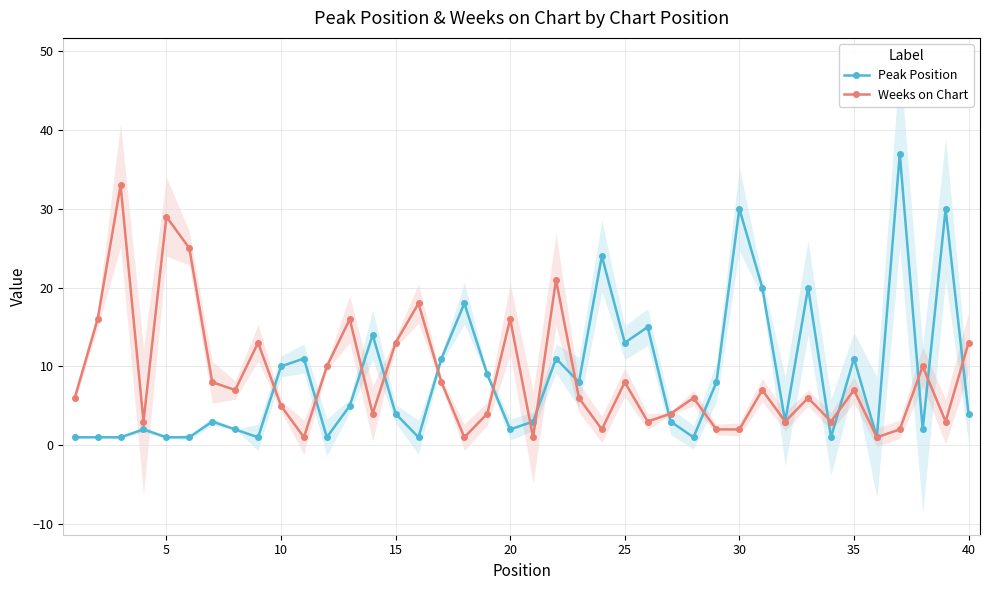

Is it true that Weeks on Chart equals 5 at 10?

True